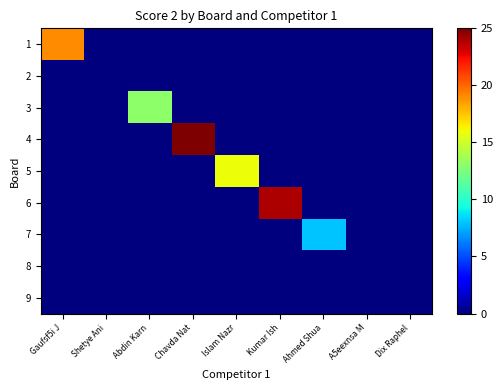

Reading right to left, transcribe all the data shown in this chart.

1: Dix Raphel=0	A5eexnsa M=0	Ahmed Shua=0	Kumar Ish=0	Islam Nazr=0	Chavda Nat=0	Abdin Karn=0	Shetye Ani=0	Gaufsf5i J=19
2: Dix Raphel=0	A5eexnsa M=0	Ahmed Shua=0	Kumar Ish=0	Islam Nazr=0	Chavda Nat=0	Abdin Karn=0	Shetye Ani=0	Gaufsf5i J=0
3: Dix Raphel=0	A5eexnsa M=0	Ahmed Shua=0	Kumar Ish=0	Islam Nazr=0	Chavda Nat=0	Abdin Karn=13	Shetye Ani=0	Gaufsf5i J=0
4: Dix Raphel=0	A5eexnsa M=0	Ahmed Shua=0	Kumar Ish=0	Islam Nazr=0	Chavda Nat=25	Abdin Karn=0	Shetye Ani=0	Gaufsf5i J=0
5: Dix Raphel=0	A5eexnsa M=0	Ahmed Shua=0	Kumar Ish=0	Islam Nazr=16	Chavda Nat=0	Abdin Karn=0	Shetye Ani=0	Gaufsf5i J=0
6: Dix Raphel=0	A5eexnsa M=0	Ahmed Shua=0	Kumar Ish=24	Islam Nazr=0	Chavda Nat=0	Abdin Karn=0	Shetye Ani=0	Gaufsf5i J=0
7: Dix Raphel=0	A5eexnsa M=0	Ahmed Shua=8	Kumar Ish=0	Islam Nazr=0	Chavda Nat=0	Abdin Karn=0	Shetye Ani=0	Gaufsf5i J=0
8: Dix Raphel=0	A5eexnsa M=0	Ahmed Shua=0	Kumar Ish=0	Islam Nazr=0	Chavda Nat=0	Abdin Karn=0	Shetye Ani=0	Gaufsf5i J=0
9: Dix Raphel=0	A5eexnsa M=0	Ahmed Shua=0	Kumar Ish=0	Islam Nazr=0	Chavda Nat=0	Abdin Karn=0	Shetye Ani=0	Gaufsf5i J=0